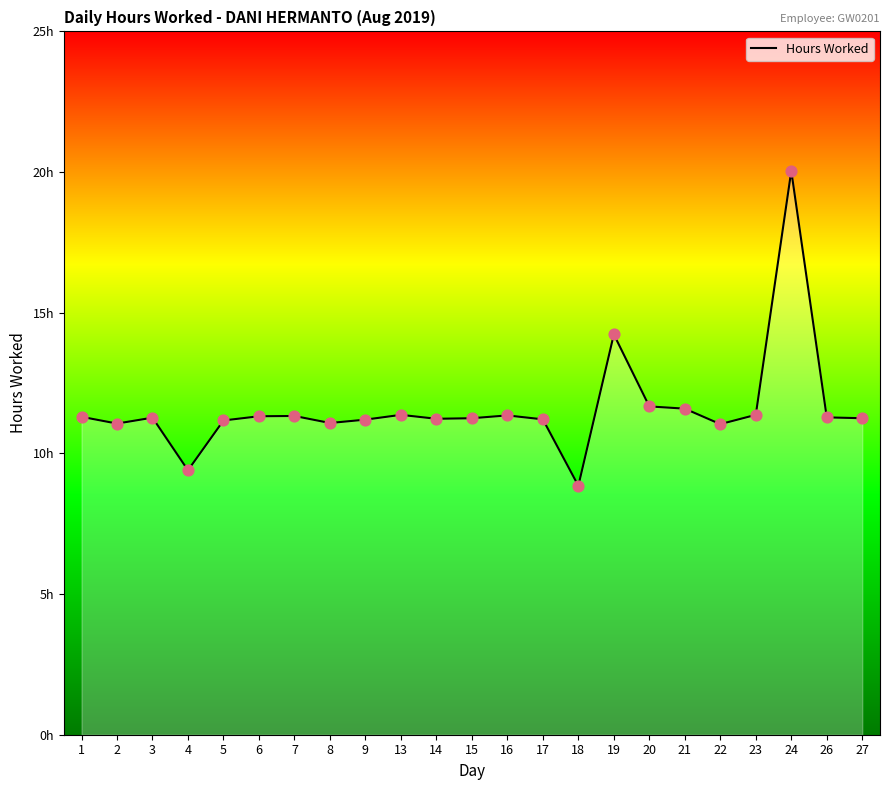

Does the chart have visible grid lines?

No